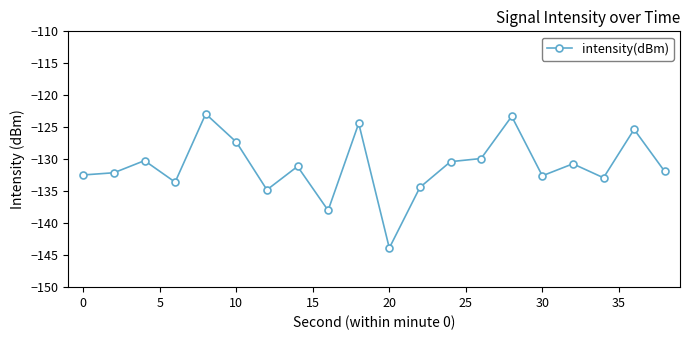

What is the greatest value displayed?

-122.9